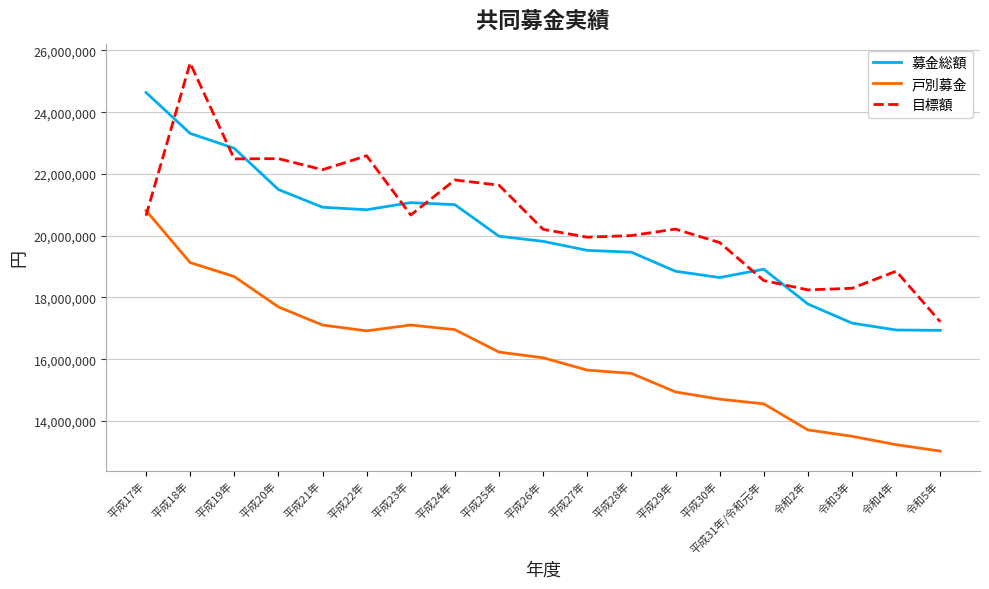

Read the 戸別募金 value at 平成25年.

16228896